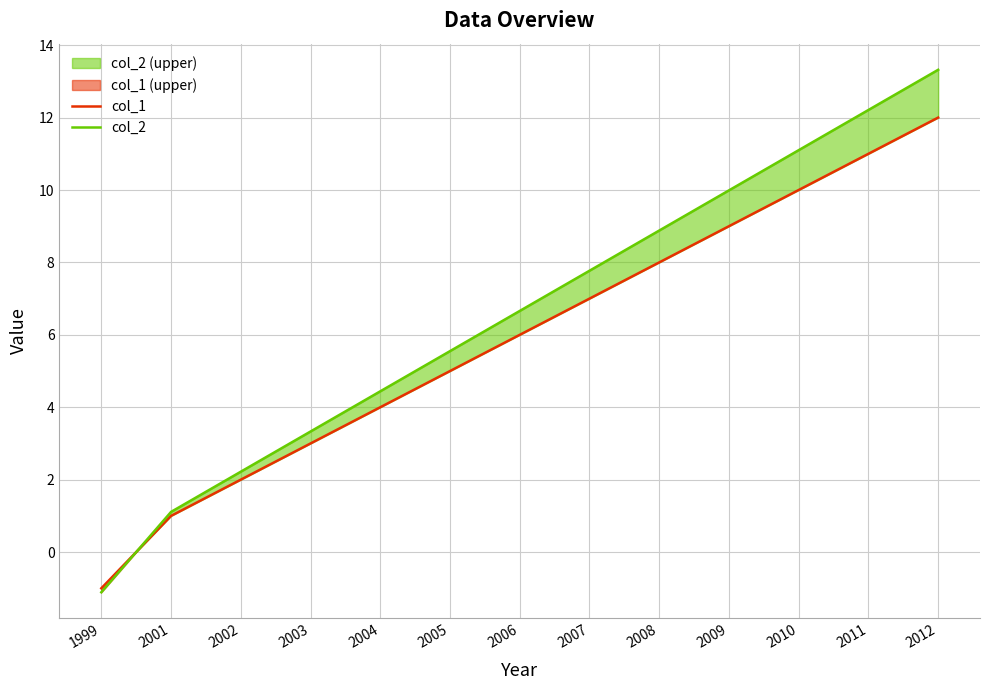

Does the chart have visible grid lines?

Yes